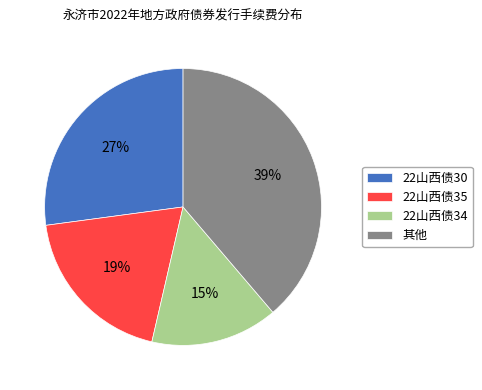

Is 22山西债34 the majority of the pie?

No